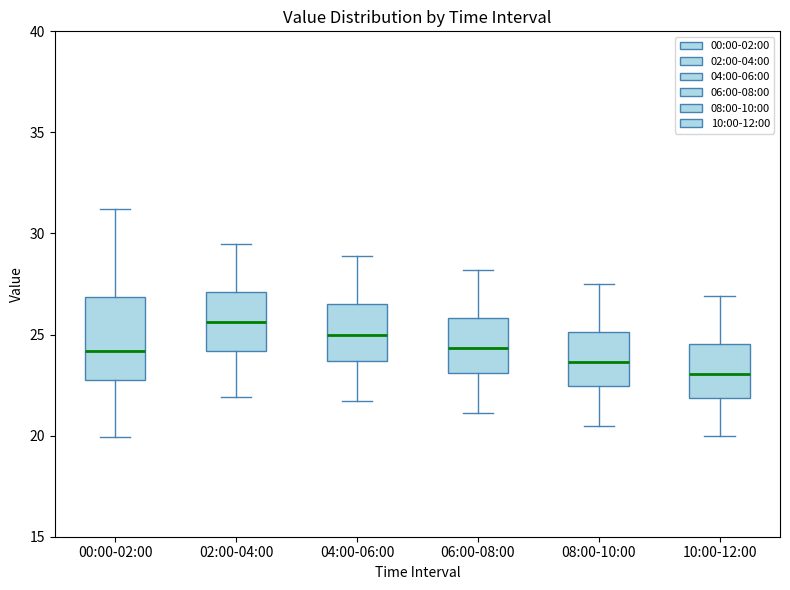

Which box's median line is the lowest?

10:00-12:00